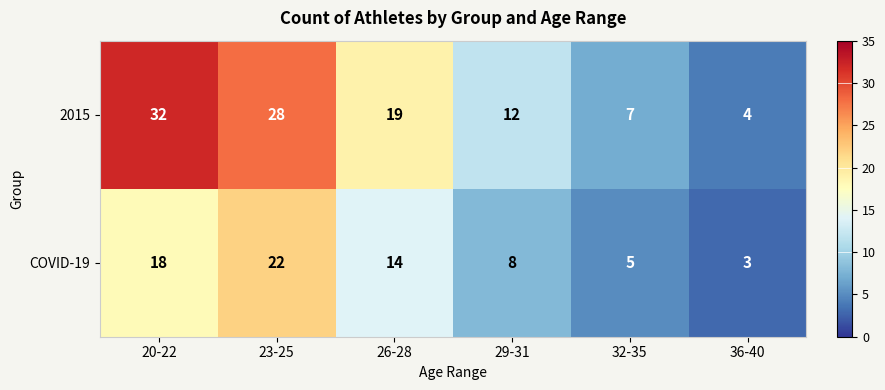

Between 29-31 and 36-40, which series saw the biggest shift?

2015